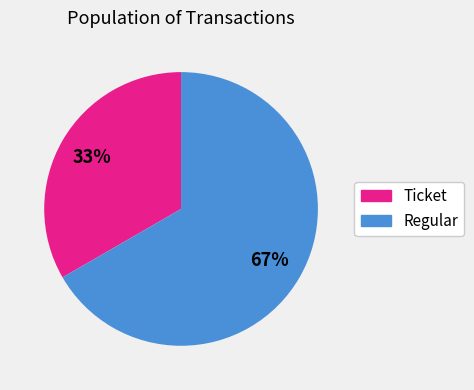

Do Regular and Ticket together represent more than half of the pie?

Yes